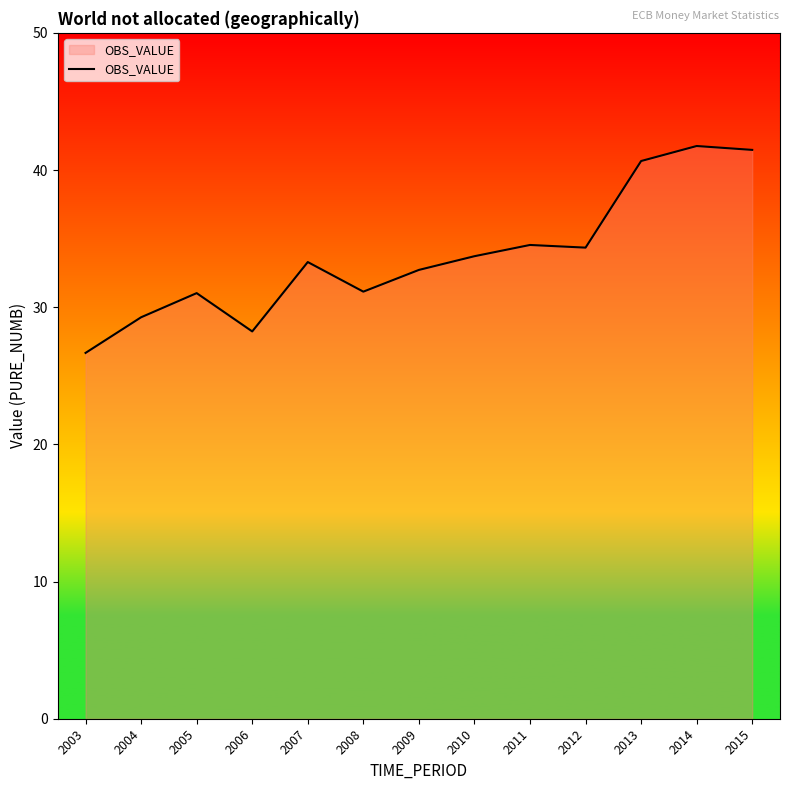

Where is the first local maximum?

2005